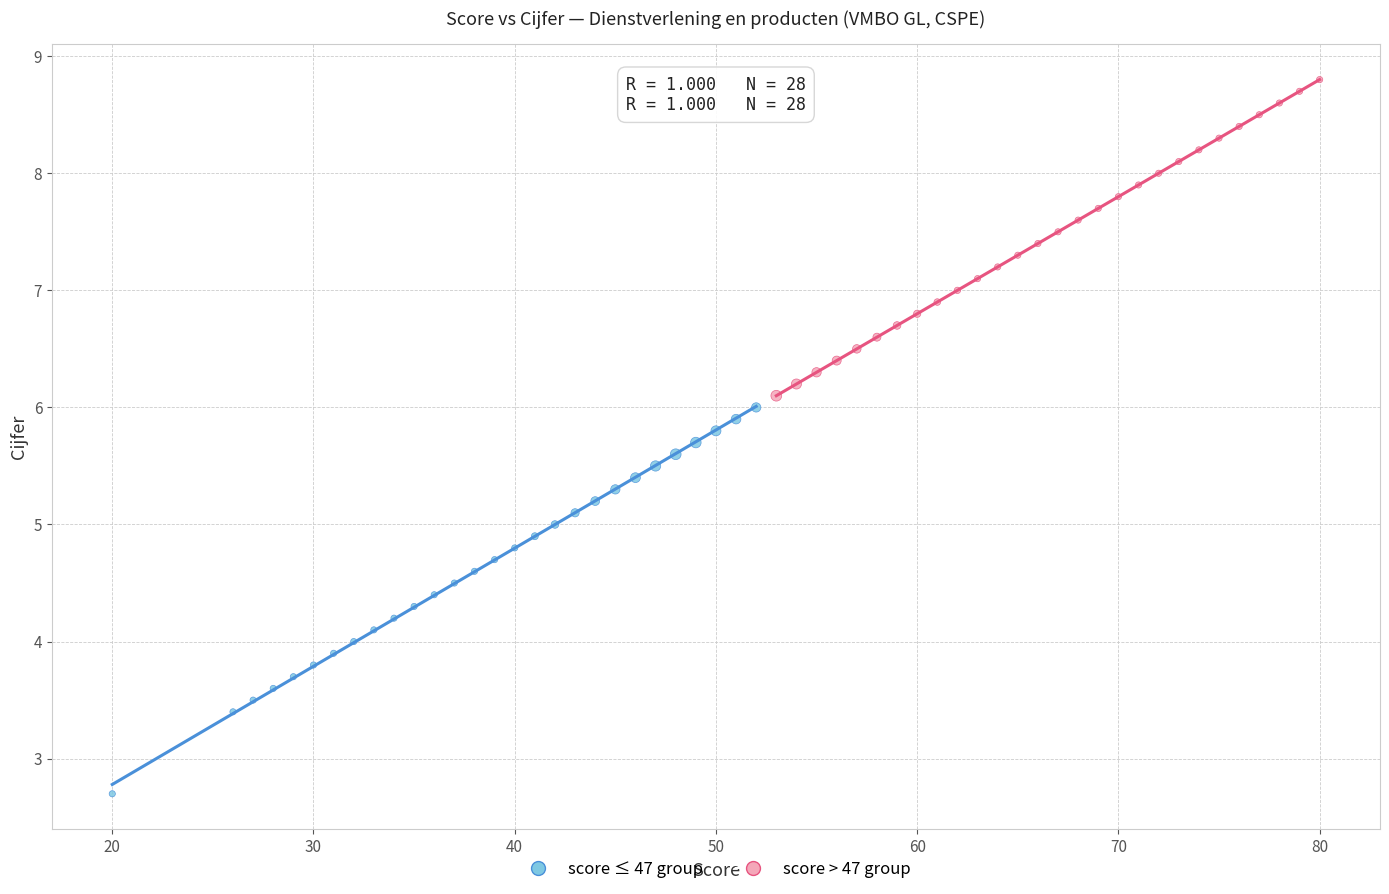

Which series reaches the minimum Y coordinate?

score ≤ 47 group